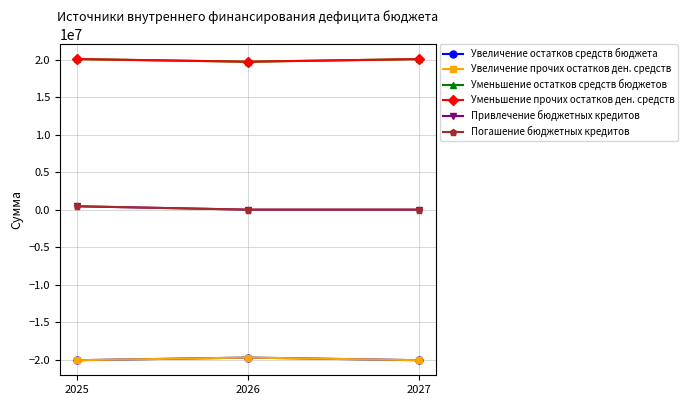

Which series changed the most between 2025 and 2026?

Привлечение бюджетных кредитов